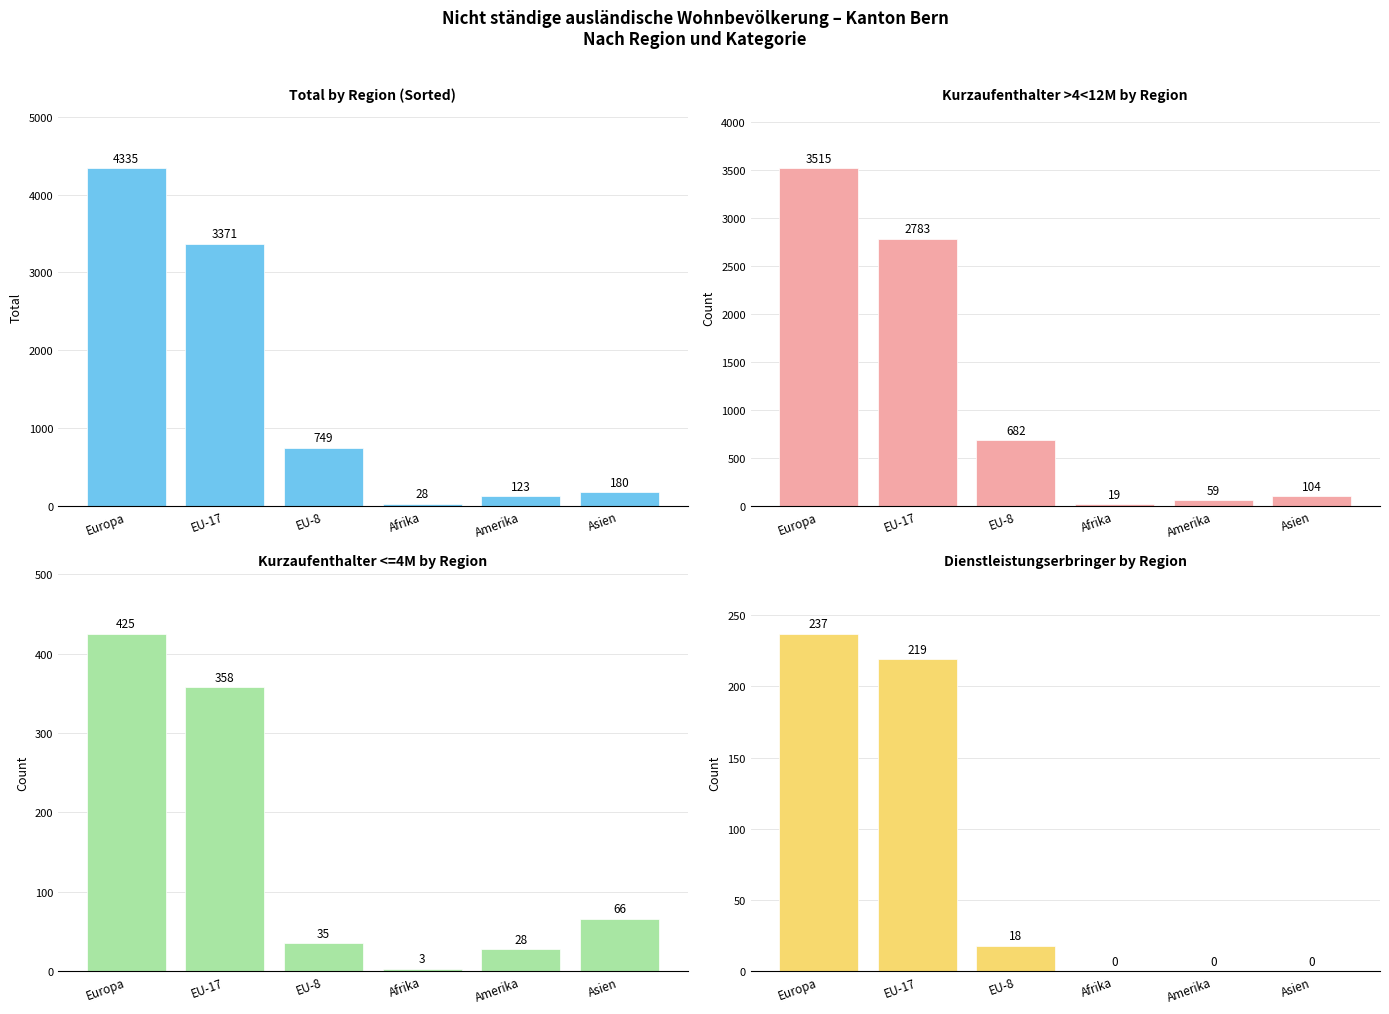

Is it true that Total equals 3371 at EU-17?

True